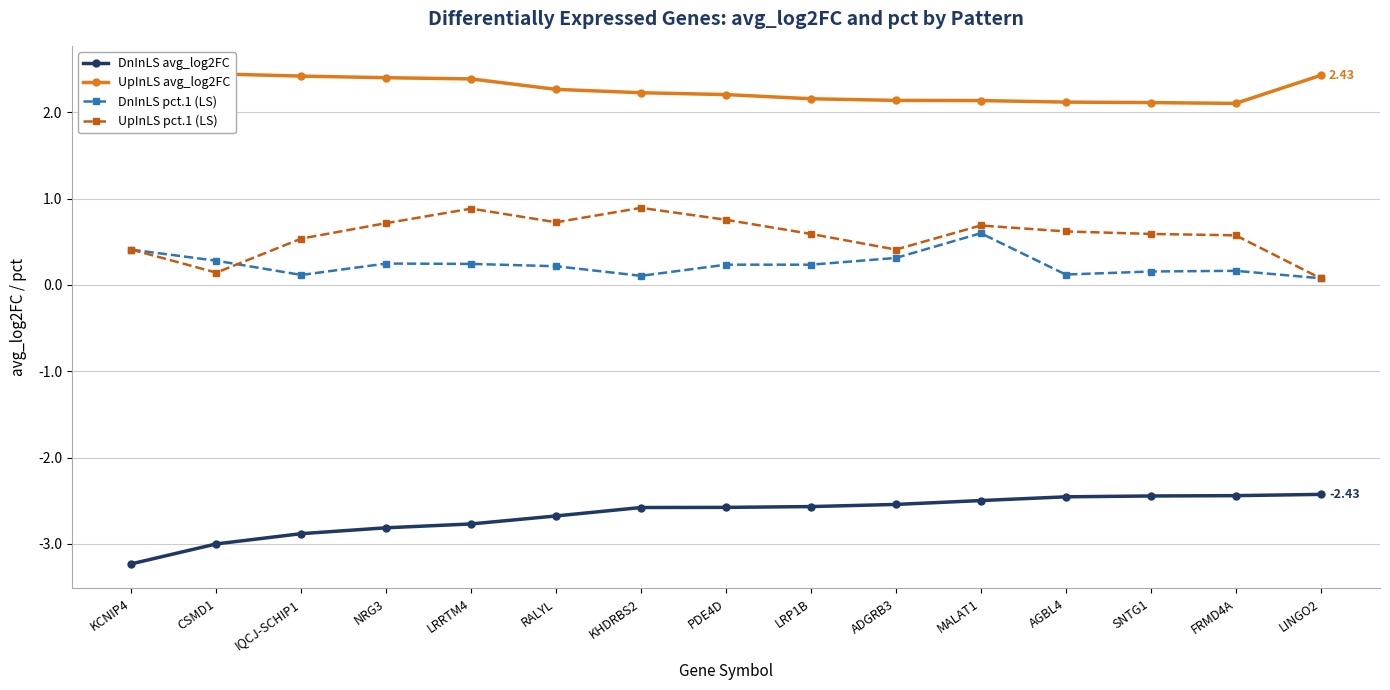

True or false: DnInLS pct.1 (LS) and UpInLS avg_log2FC cross at least once.

False